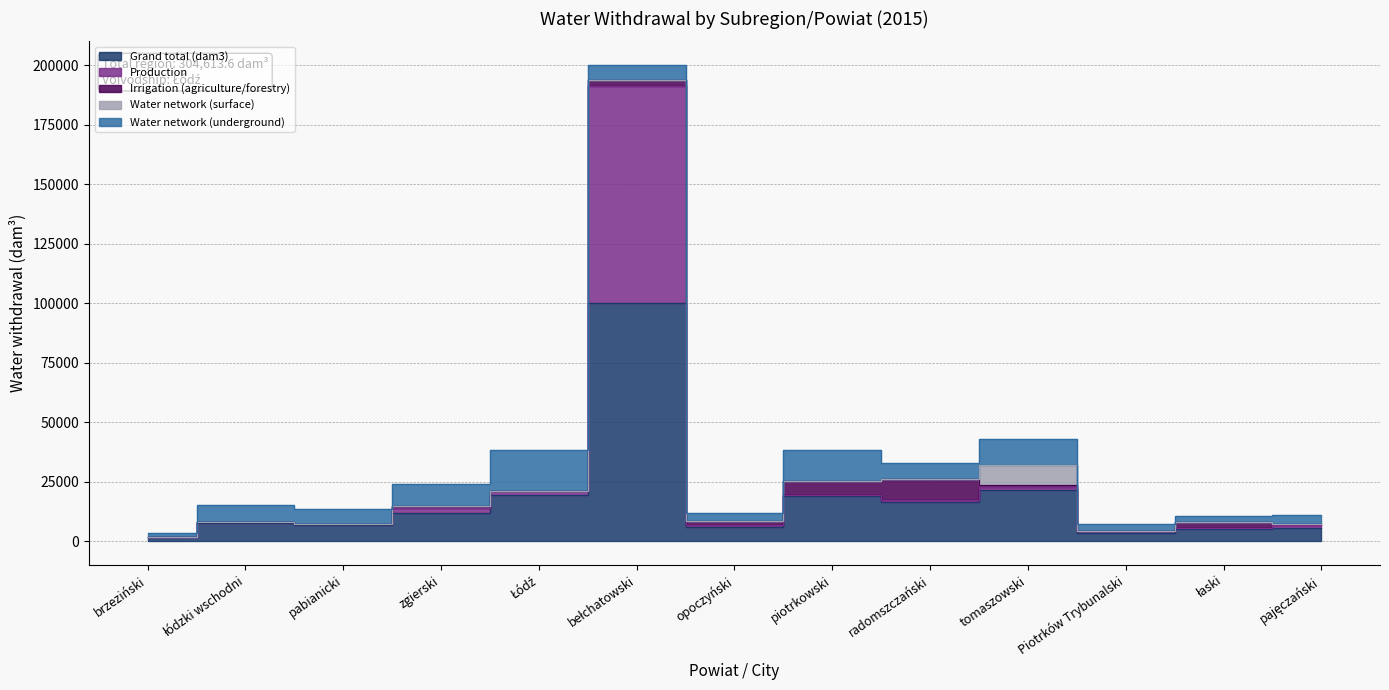

Rank the series by their maximum value, from lowest to highest.

Water network (surface), Irrigation (agriculture/forestry), Water network (underground), Production, Grand total (dam3)